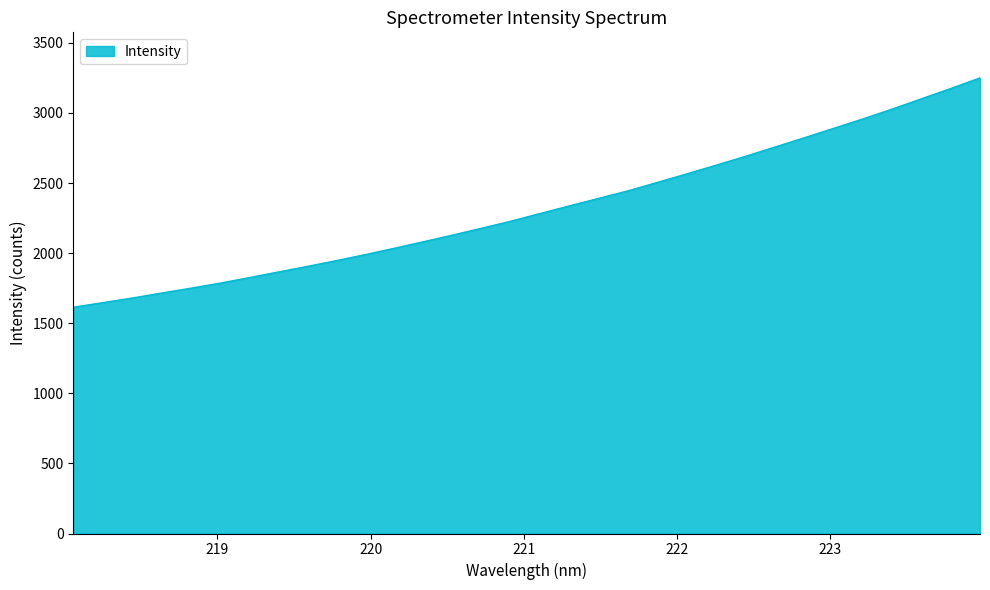

Reading left to right, list all the values displayed in this chart.

1614.4	1646.8	1679.5	1715.0	1749.5	1785.6	1825.2	1865.5	1905.8	1947.5	1990.9	2036.5	2083.3	2131.1	2180.2	2230.8	2285.7	2339.9	2393.3	2447.1	2507.2	2567.7	2629.3	2692.3	2758.1	2823.9	2890.9	2958.0	3028.2	3101.3	3174.5	3250.1